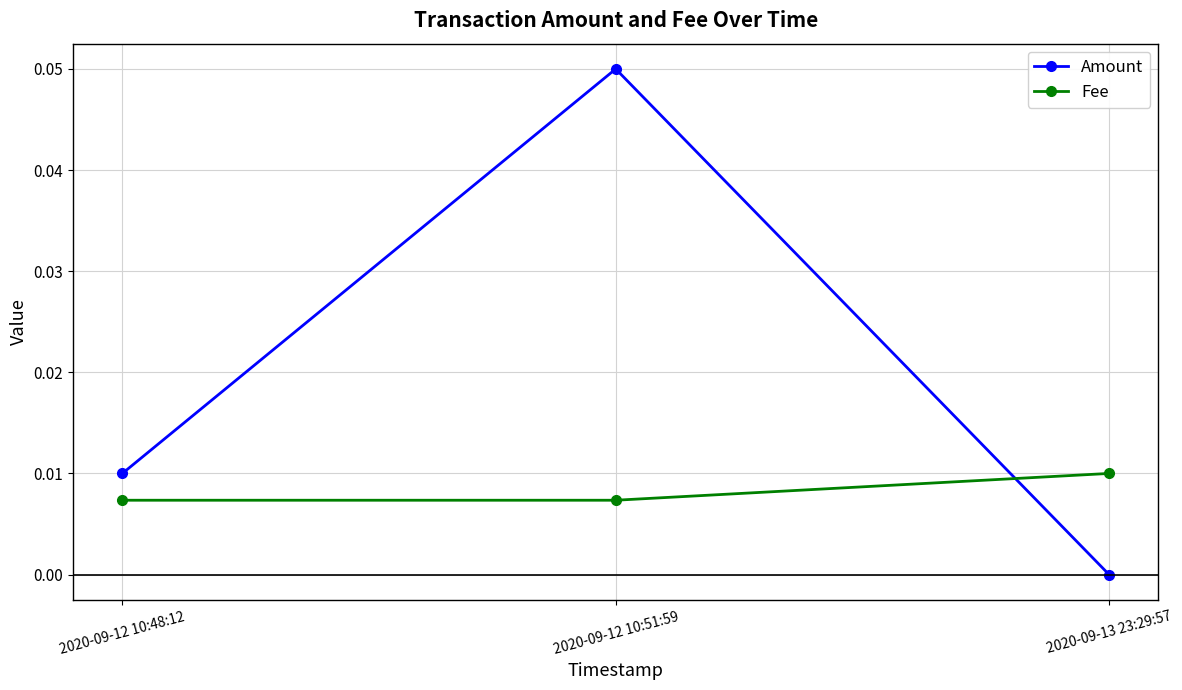

Which series has the largest total across all categories?

Amount